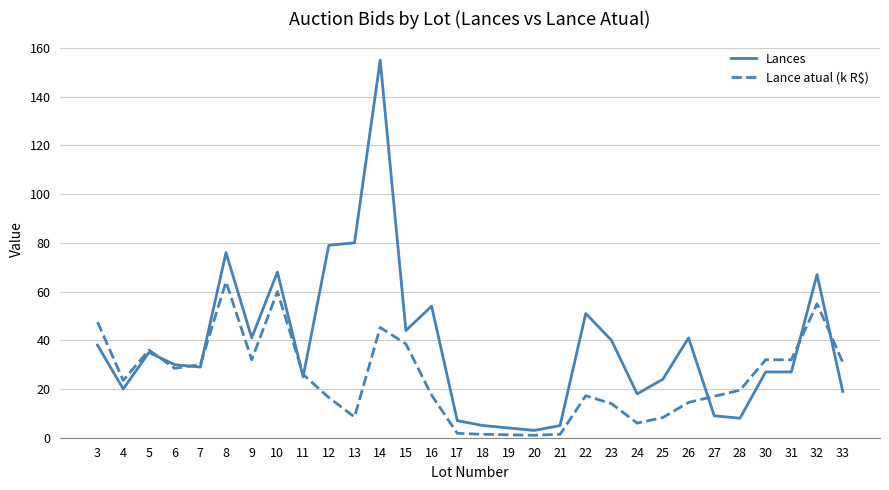

The value of Lances at 15 is 44.0. True or false?

True